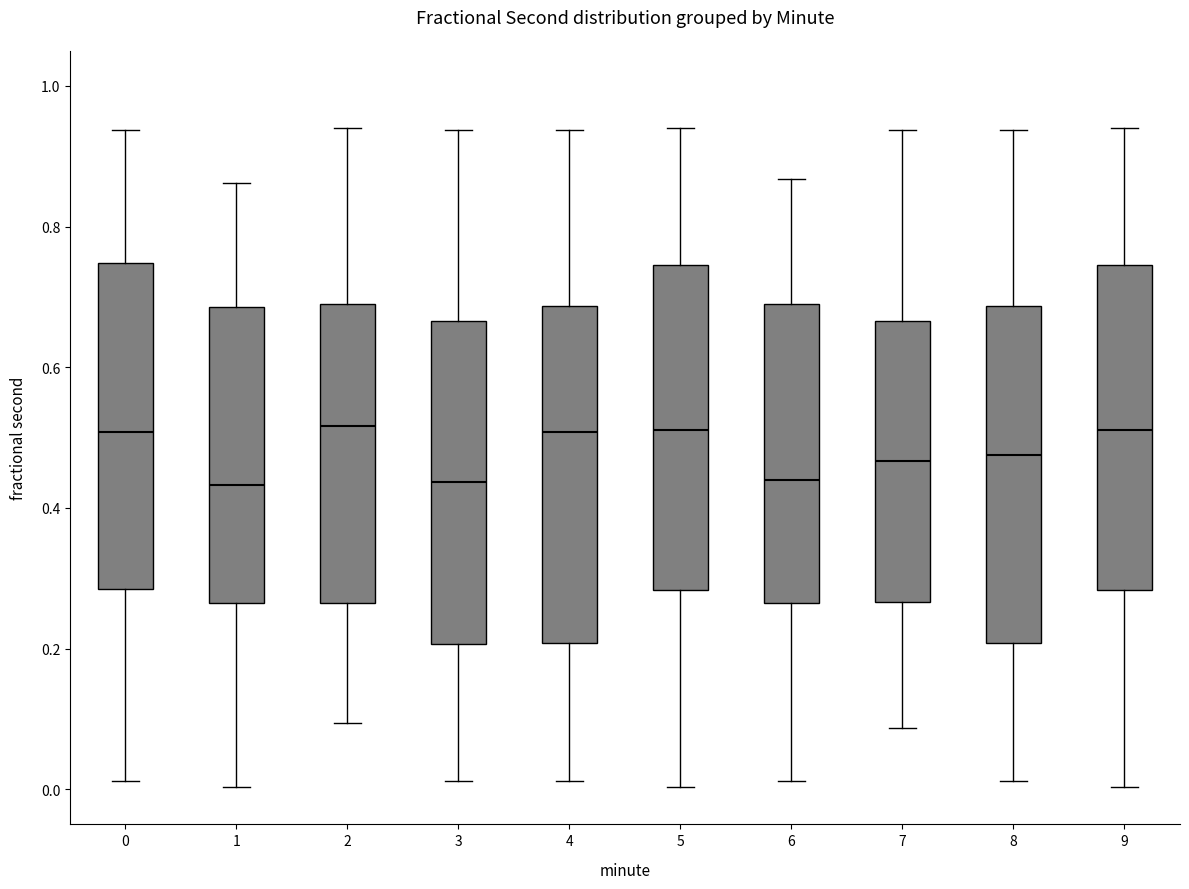

Reading left to right, transcribe this box plot: for each box, give where its median line is, the range the box spans, and where its two whiskers end, as read against the y-axis. The values are not printed on the chart, so give them approximately, as read against the axis.

0: median 0.50, box 0.28 to 0.74, whiskers 0.02 to 0.94
1: median 0.44, box 0.26 to 0.68, whiskers 0.00 to 0.86
2: median 0.52, box 0.26 to 0.68, whiskers 0.10 to 0.94
3: median 0.44, box 0.20 to 0.66, whiskers 0.02 to 0.94
4: median 0.50, box 0.20 to 0.68, whiskers 0.02 to 0.94
5: median 0.52, box 0.28 to 0.74, whiskers 0.00 to 0.94
6: median 0.44, box 0.26 to 0.68, whiskers 0.02 to 0.86
7: median 0.46, box 0.26 to 0.66, whiskers 0.08 to 0.94
8: median 0.48, box 0.20 to 0.68, whiskers 0.02 to 0.94
9: median 0.52, box 0.28 to 0.74, whiskers 0.00 to 0.94